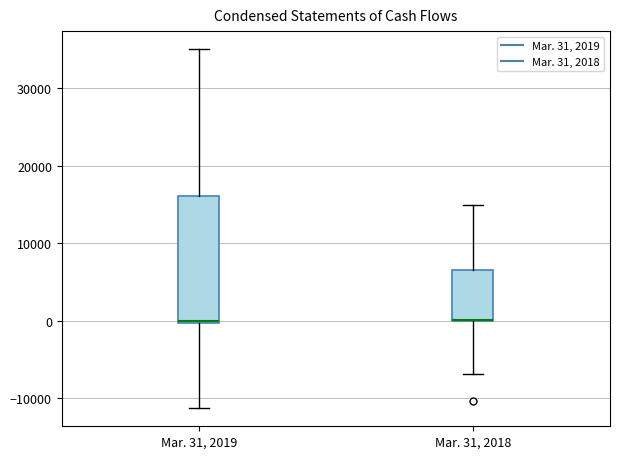

Which box is the tallest, from its lower edge to its upper edge?

Mar. 31, 2019